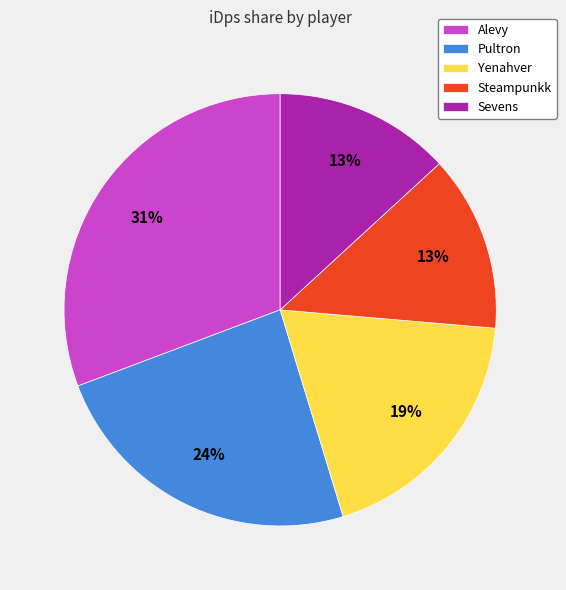

Which slice is the largest?

Alevy